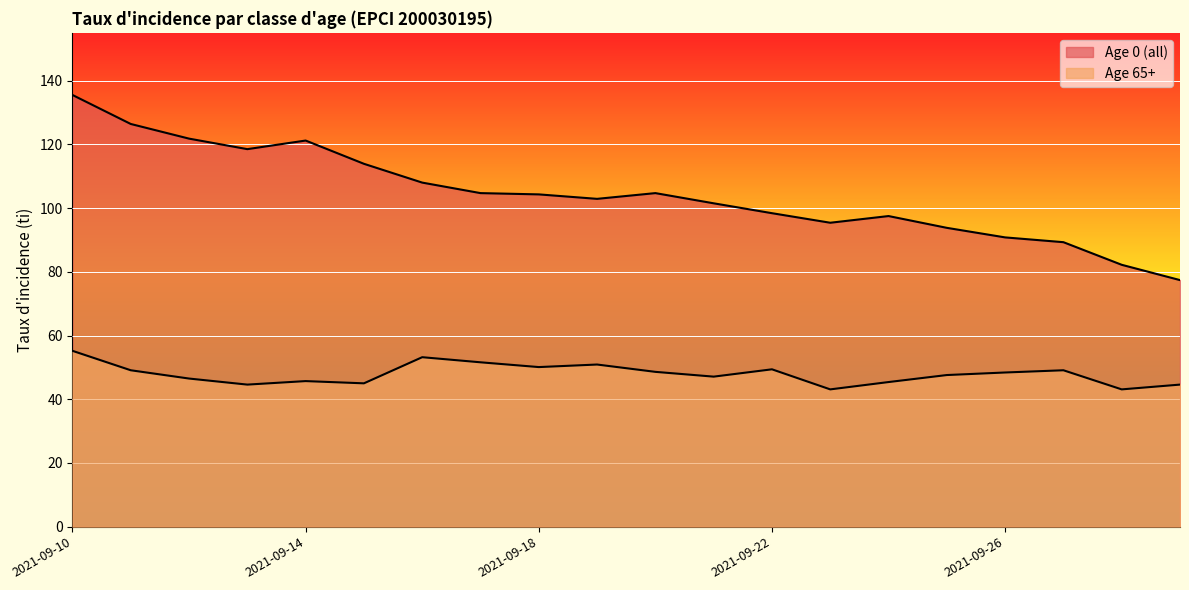

Where does the Age 0 (all) series first go above 104?

2021-09-10